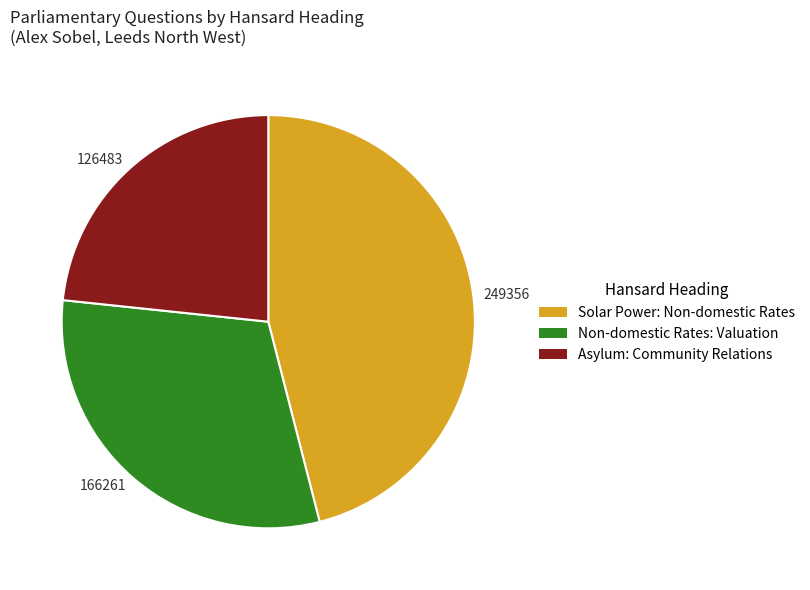

Which has a higher value, Non-domestic Rates: Valuation or Asylum: Community Relations?

Non-domestic Rates: Valuation